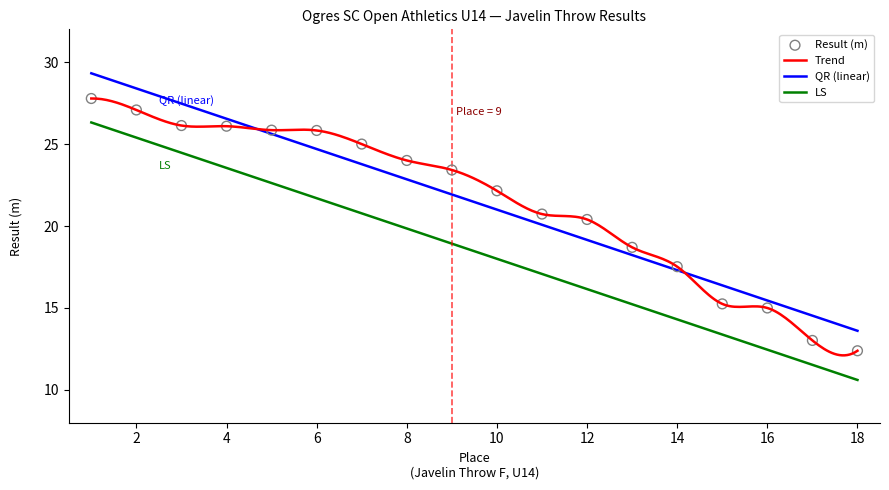

What is the change in value from 1 to 3?

-1.7